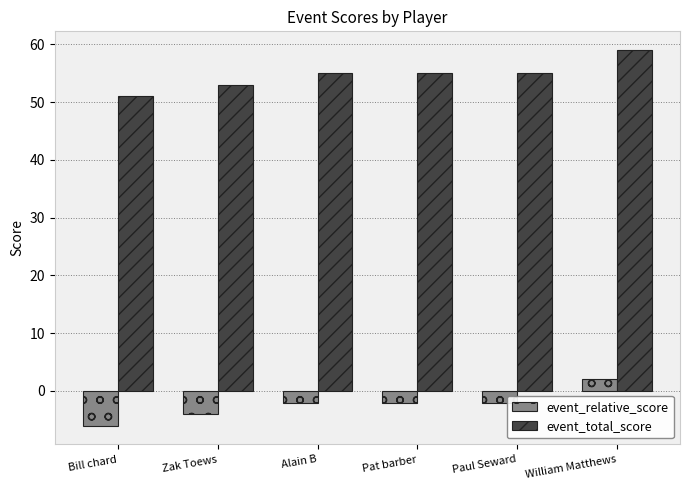

What is the average value of the event_relative_score series?

-2